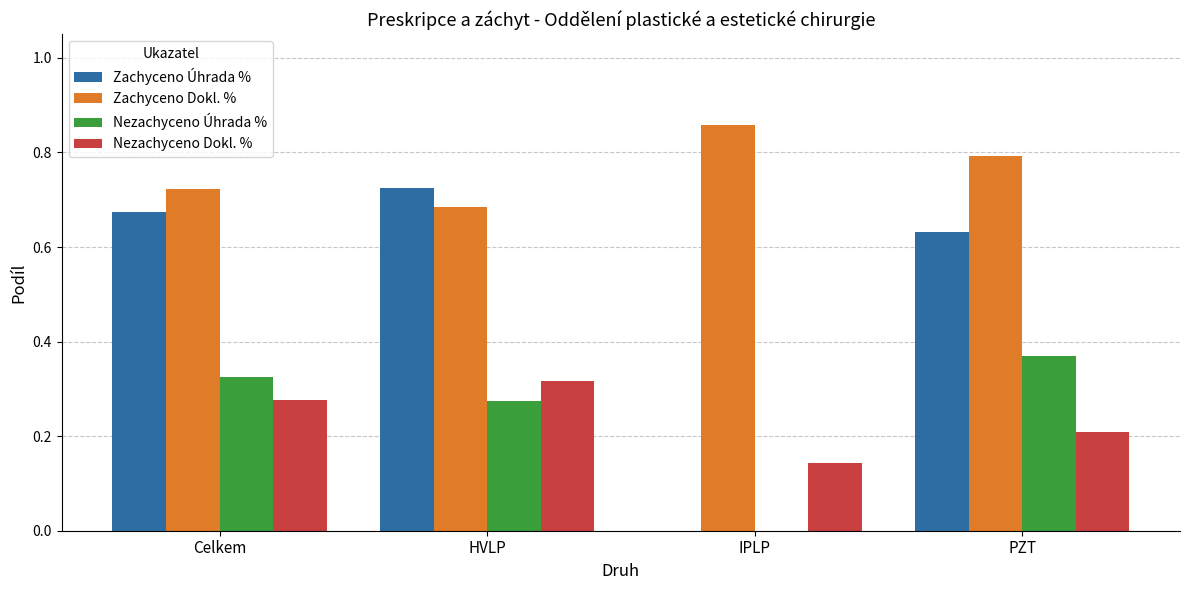

Which series has the largest total across all categories?

Zachyceno Dokl. %